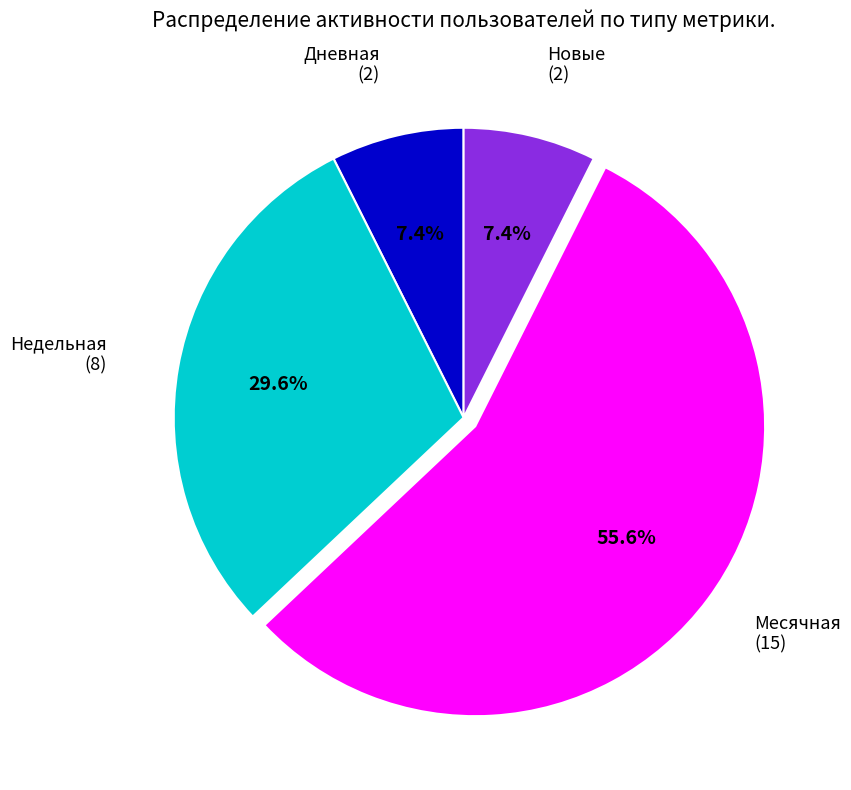

Which slice is the largest?

Месячная